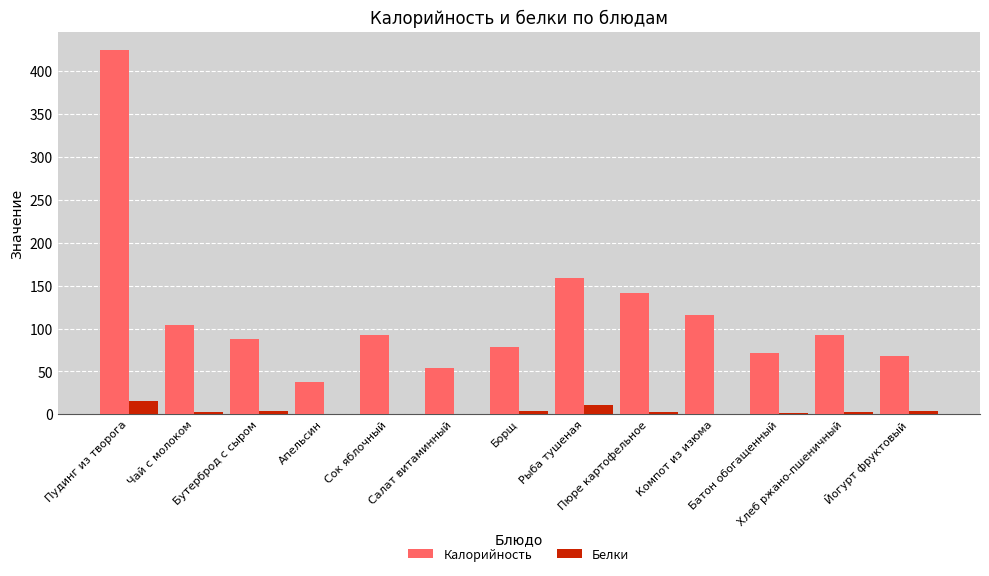

Is the value of Калорийность at Бутерброд с сыром greater than the value of Белки at Пюре картофельное?

Yes